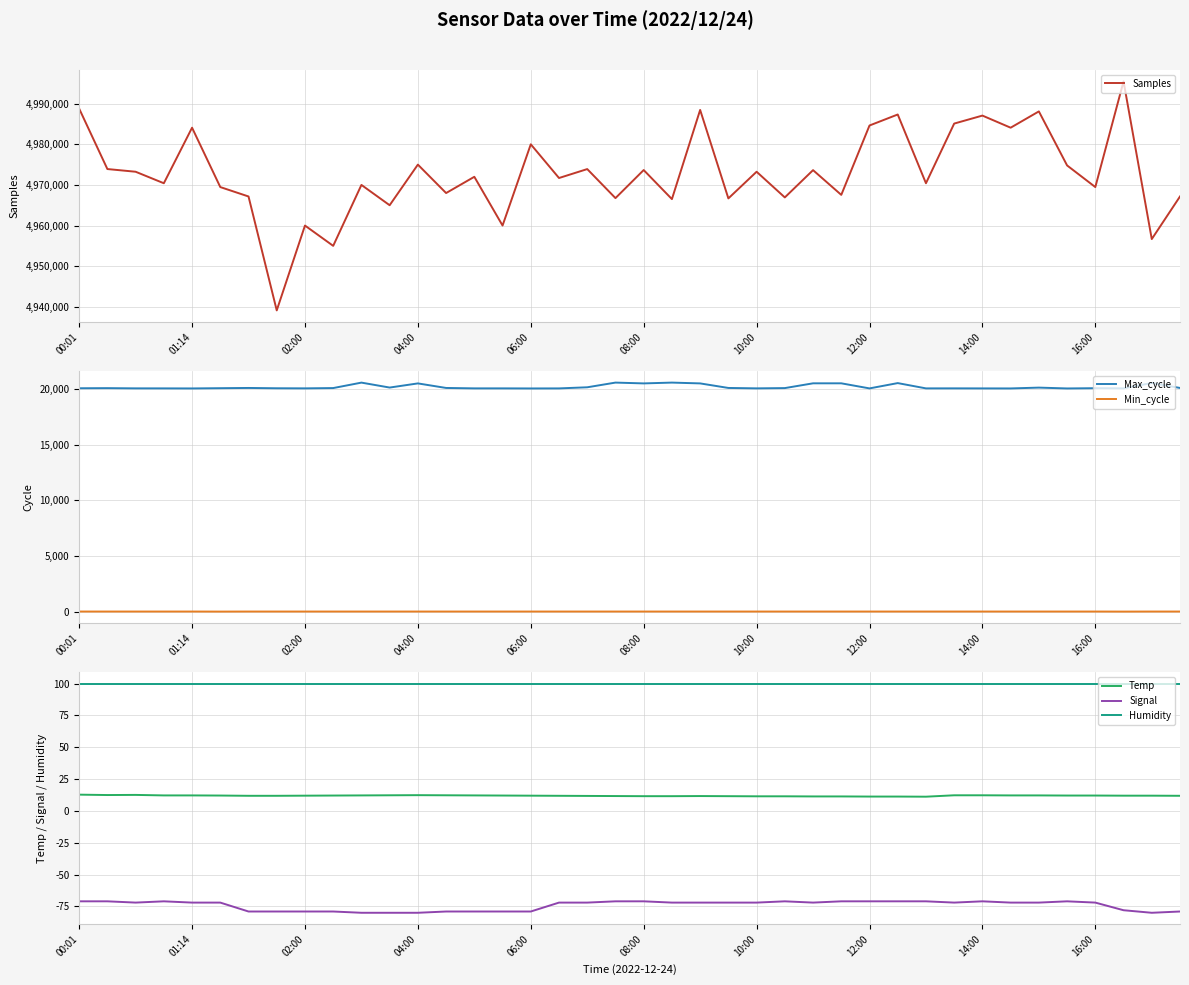

What is the lowest value of the Signal series?

-80.0